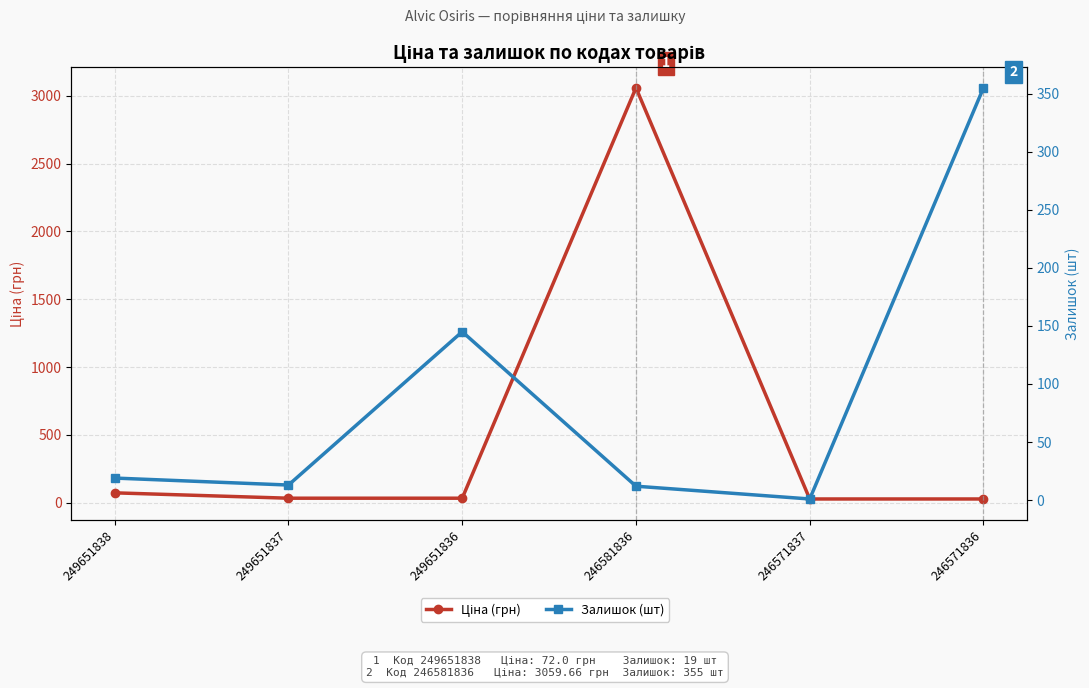

What is the value of the Ціна (грн) point at the 2nd from the left?

32.4